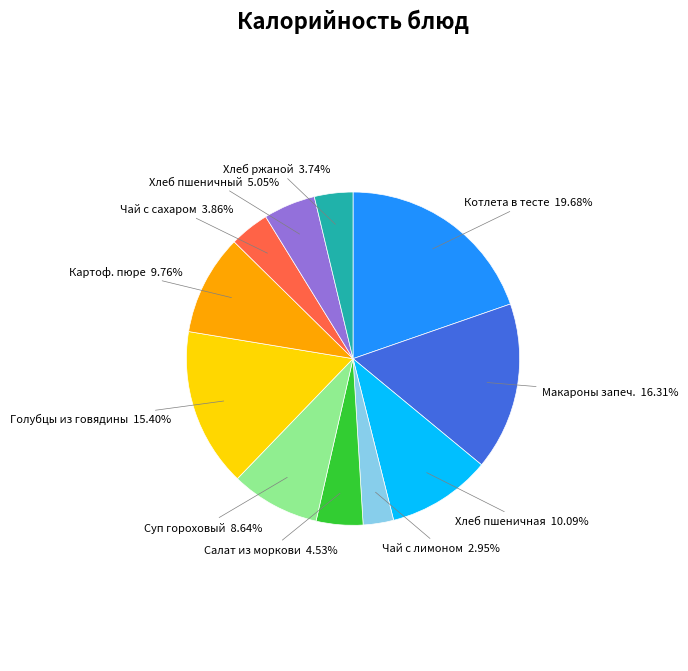

Is there any slice that represents more than half of the pie?

No